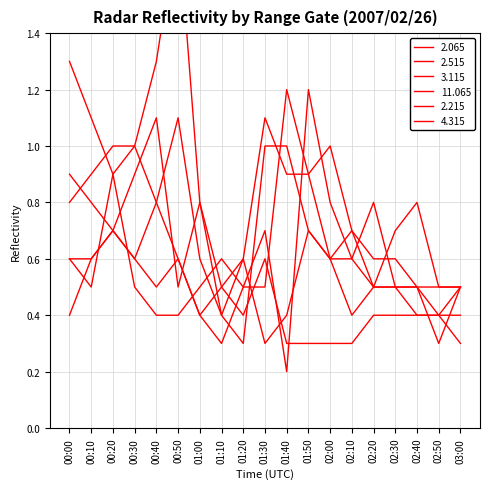

What is the average value of the 2.065 series?

0.8